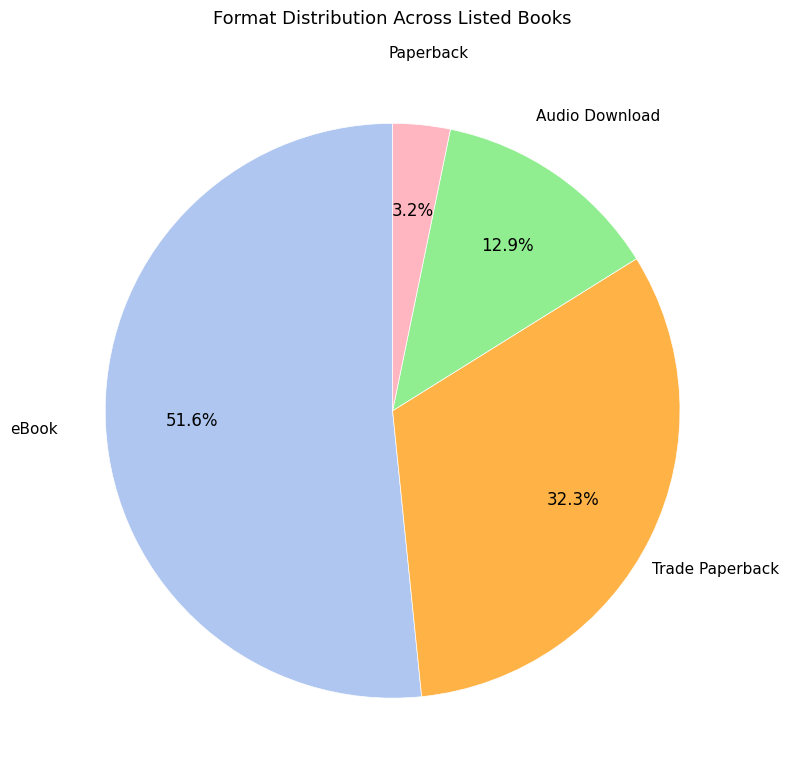

Does any single category account for the majority?

Yes